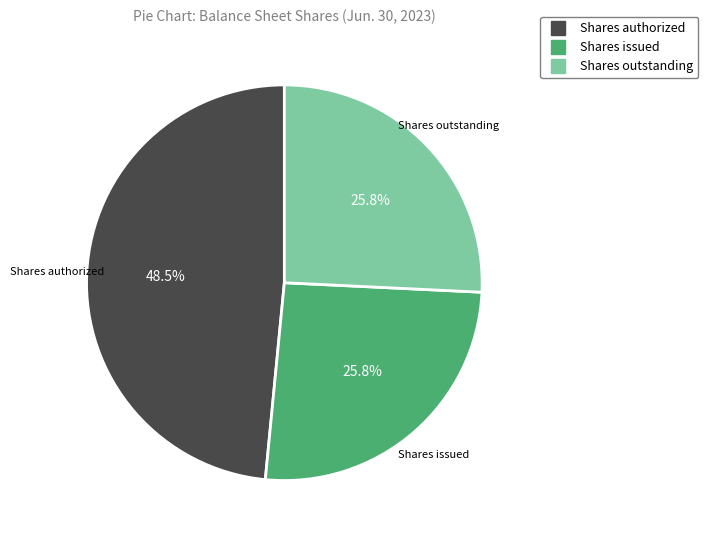

Is Shares outstanding the majority of the pie?

No